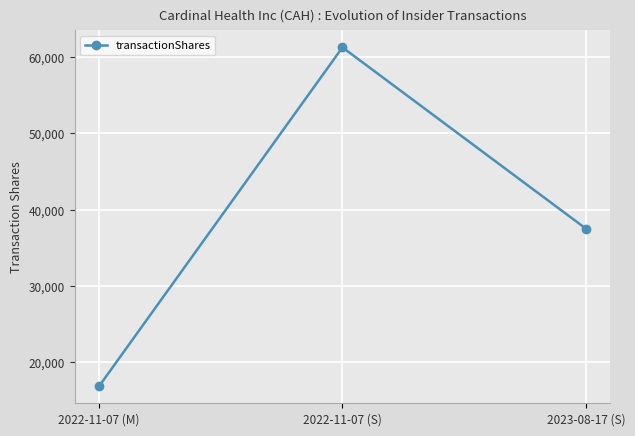

Is it true that the value at 2023-08-17 (S) is 20026?

False